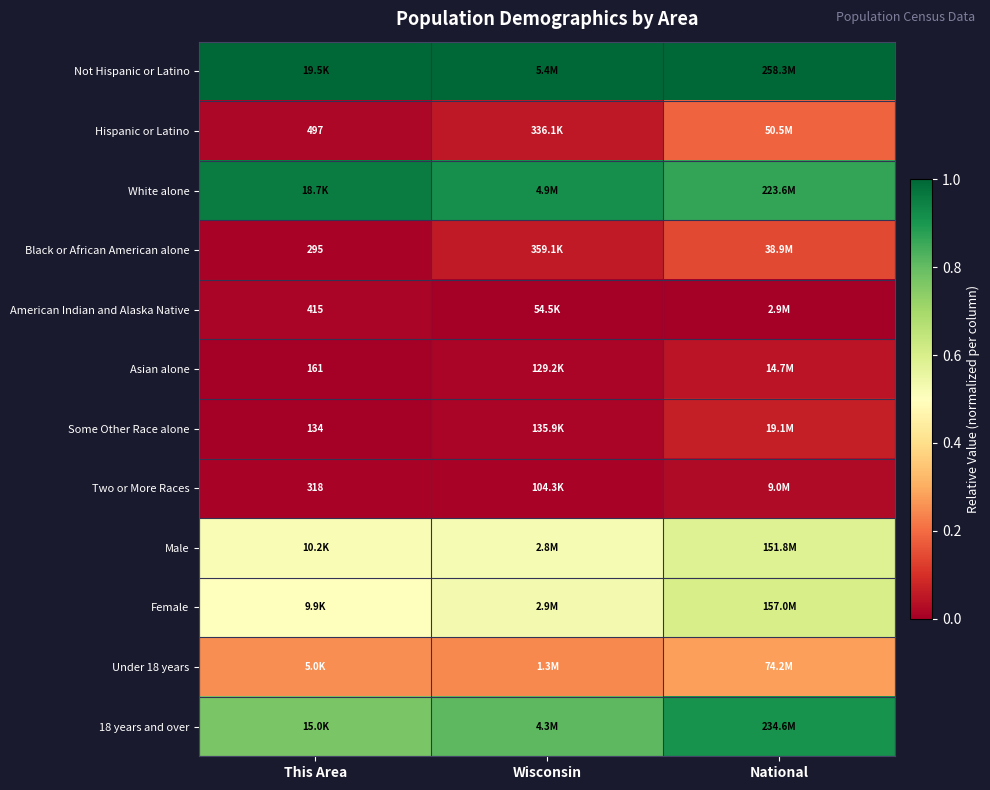

Rank the series at Wisconsin from lowest to highest value.

American Indian and Alaska Native, Two or More Races, Asian alone, Some Other Race alone, Hispanic or Latino, Black or African American alone, Under 18 years, Male, Female, 18 years and over, White alone, Not Hispanic or Latino